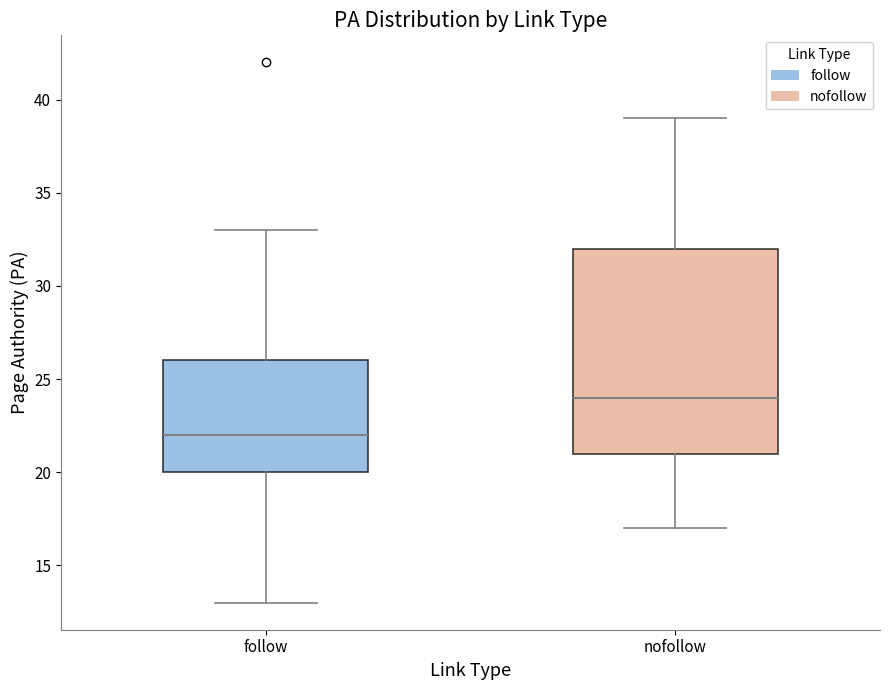

Where does the lower whisker of the box for nofollow end on the y-axis? The values are not printed on the chart, so give them approximately, as read against the axis.

17